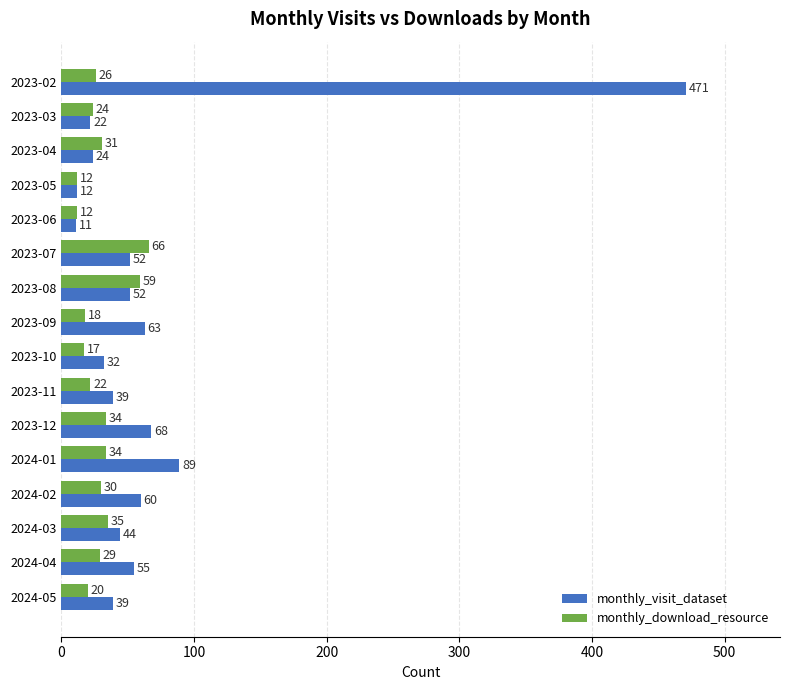

Is the value of monthly_download_resource at 2023-11 greater than the value of monthly_visit_dataset at 2023-11?

No